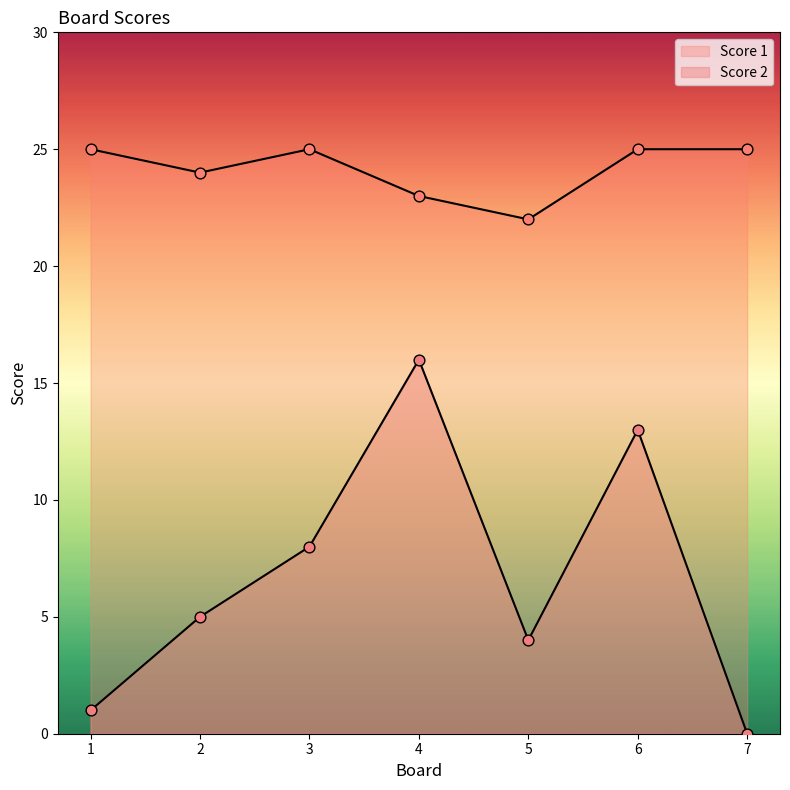

What is the total value across all series at 3?

33